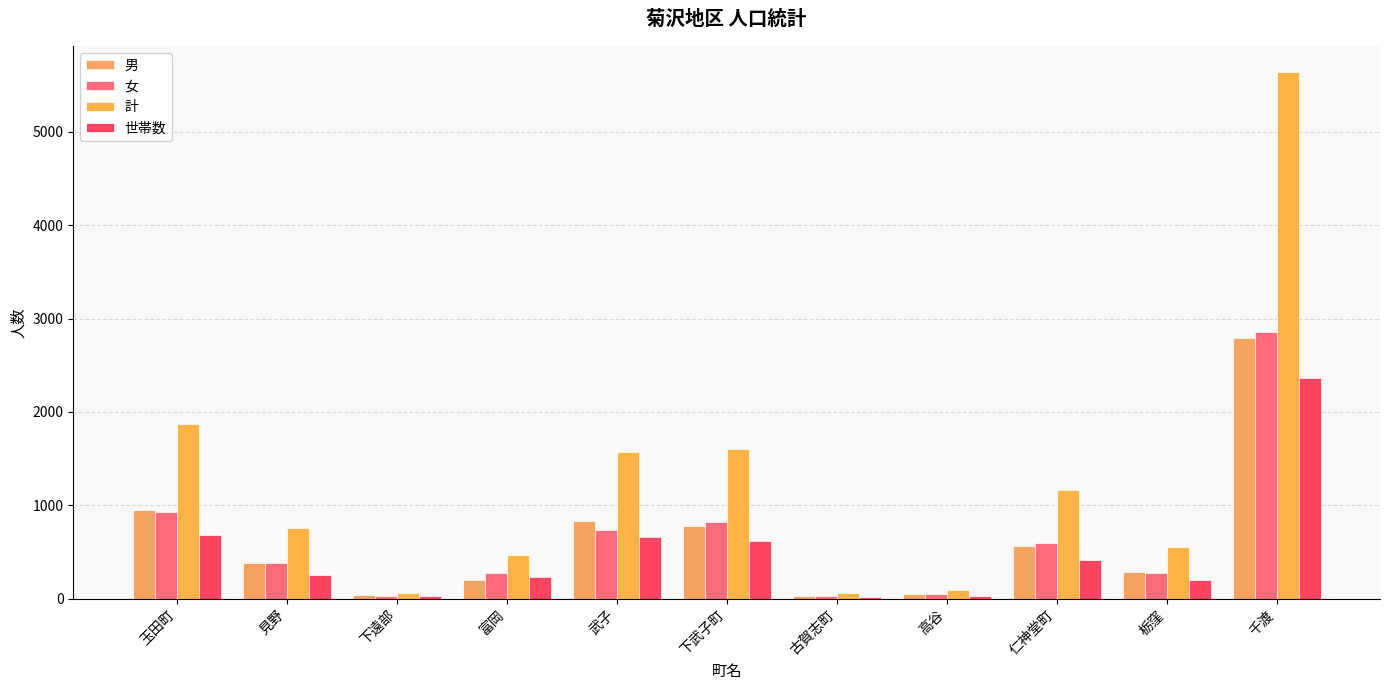

Which series changed the most between 下遠部 and 栃窪?

計